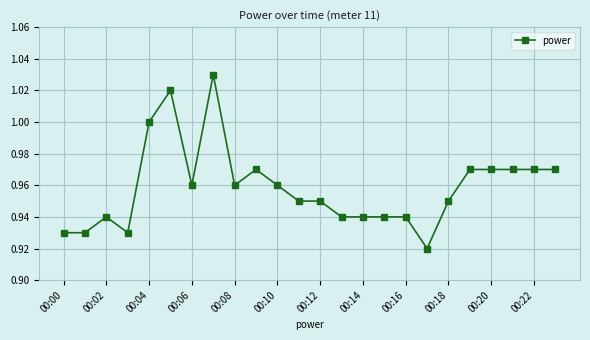

True or false: the data has more than 1 interior local peaks.

True